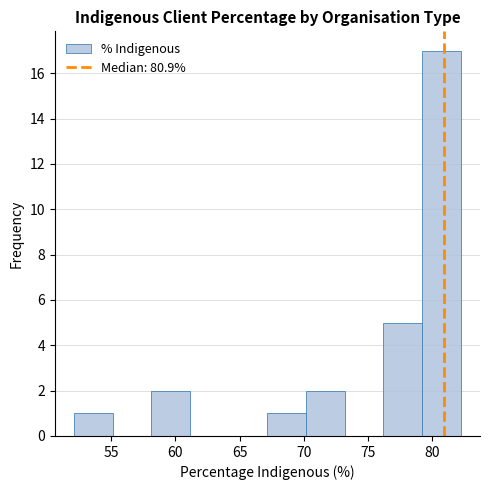

Reading left to right, transcribe this chart: for each bar, give the range it covers on the x-axis and its height. Neither the bar edges nor the heights are printed on the chart, so give them approximately, as read against the axes.

52 to 55: 1
55 to 58: 0
58 to 61: 2
61 to 64: 0
64 to 67: 0
67 to 70: 1
70 to 73: 2
73 to 76: 0
76 to 79: 5
79 to 82: 17